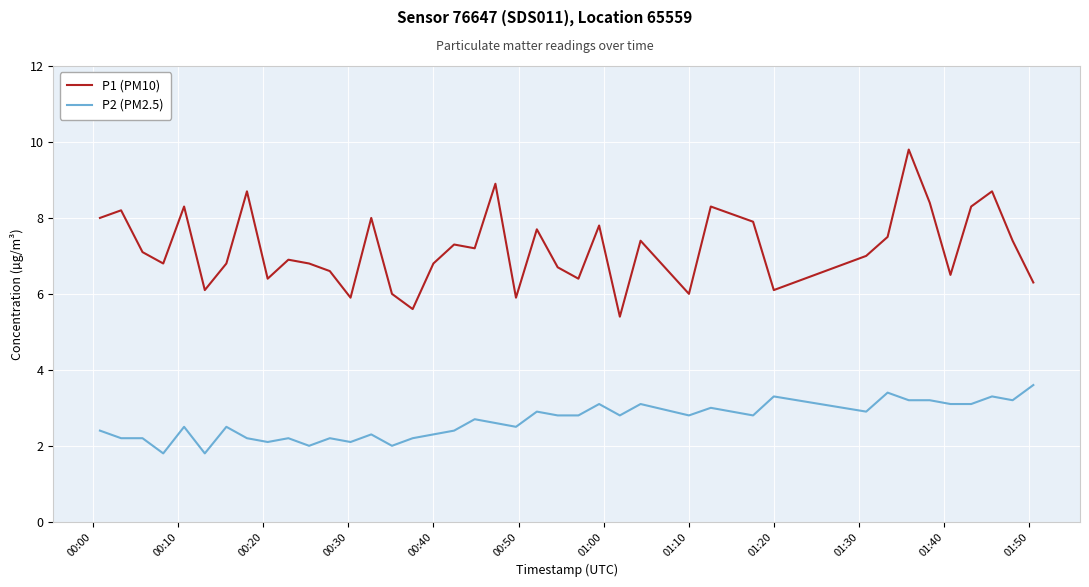

What is the greatest value displayed?

9.8